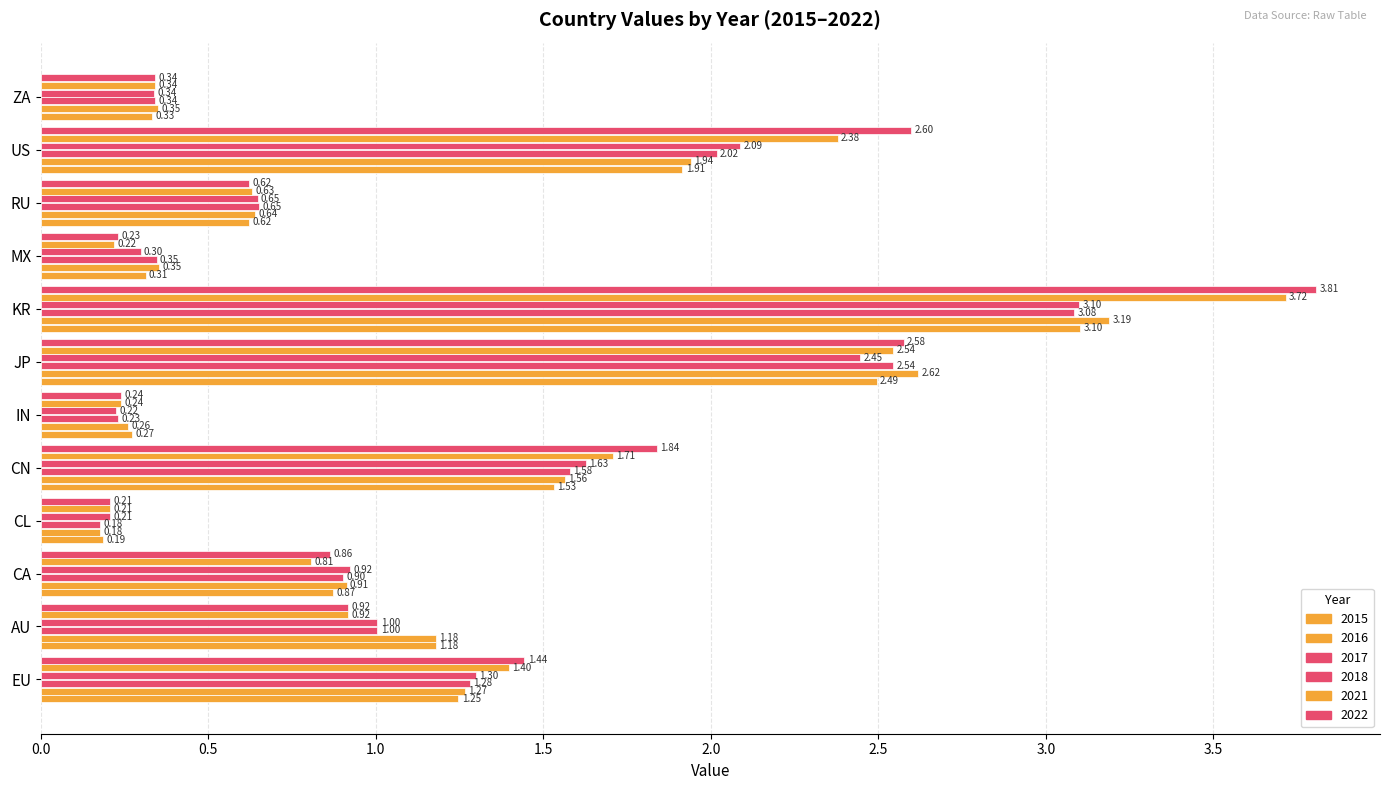

Which label corresponds to the largest value in the chart?

KR